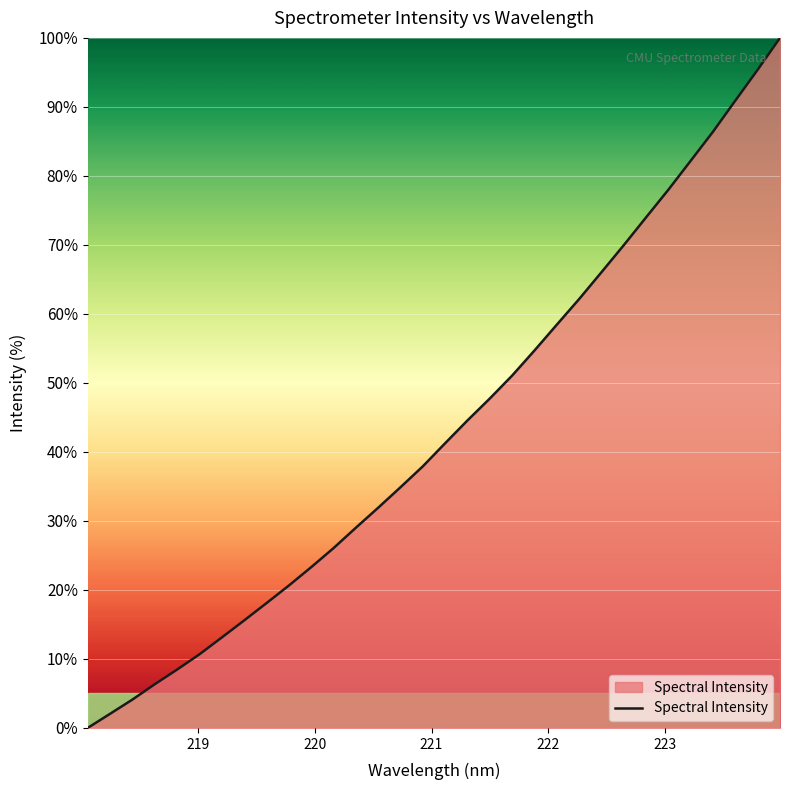

What is the difference between the maximum and minimum values?

100.0